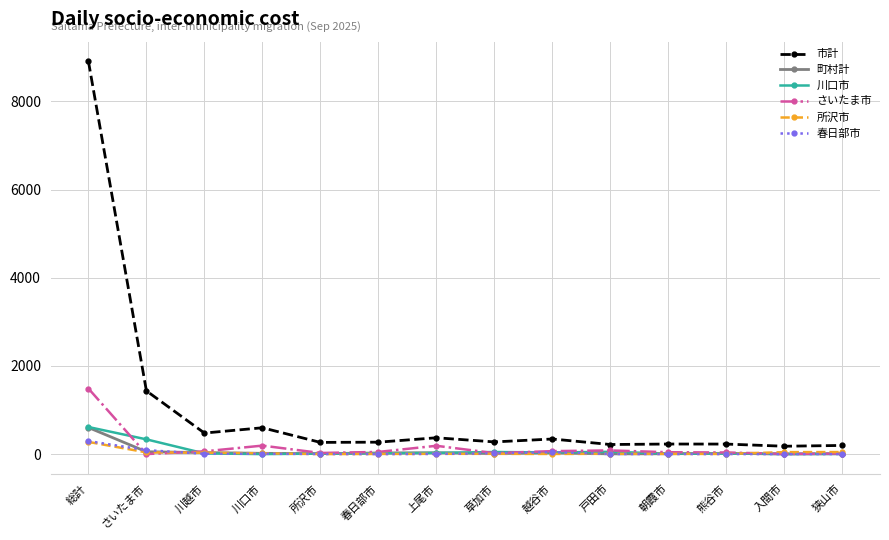

True or false: 川口市 has more than 0 points higher than both neighbors.

True